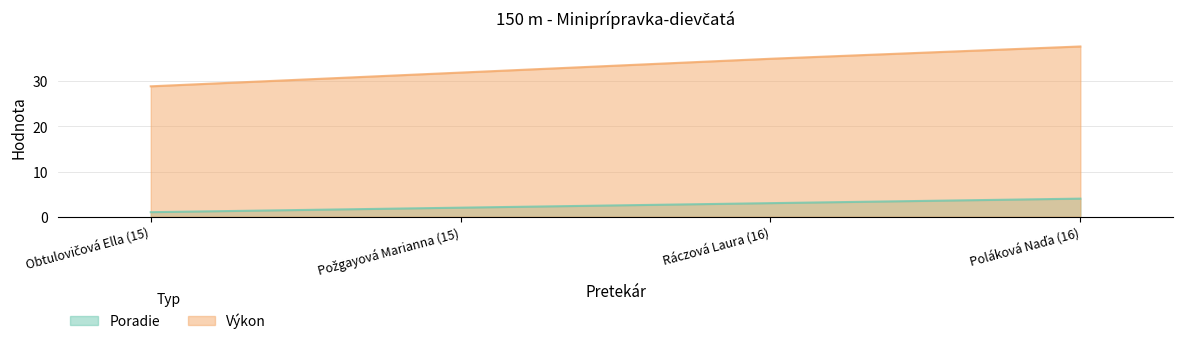

What is the spread (max minus min) of values at Poláková Naďa (16)?

33.7